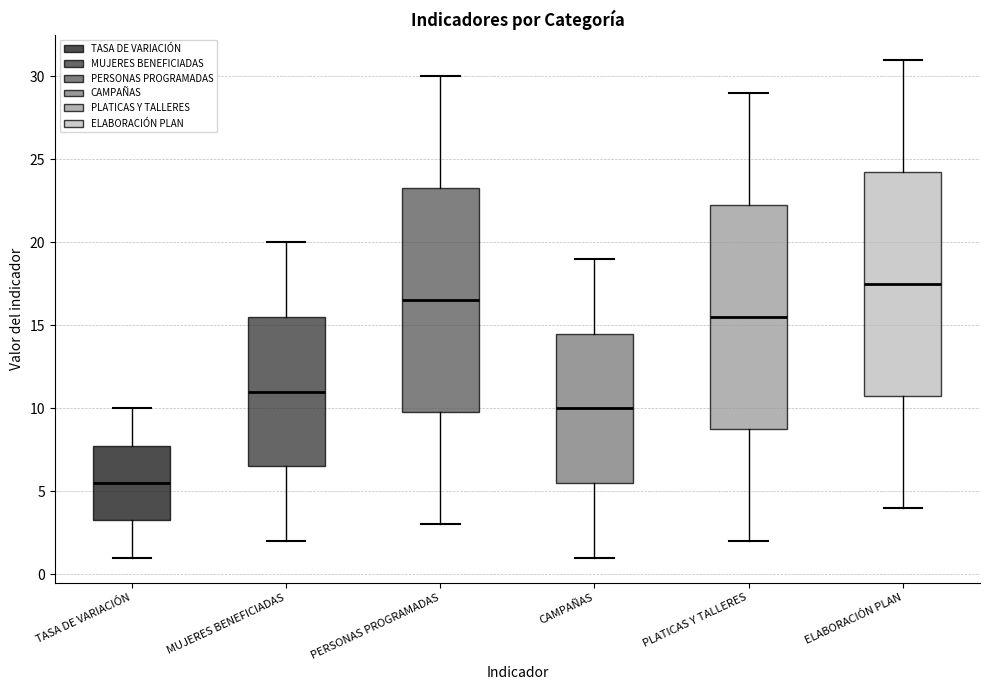

Where is the upper edge of the box for MUJERES BENEFICIADAS on the y-axis? The values are not printed on the chart, so give them approximately, as read against the axis.

15.5